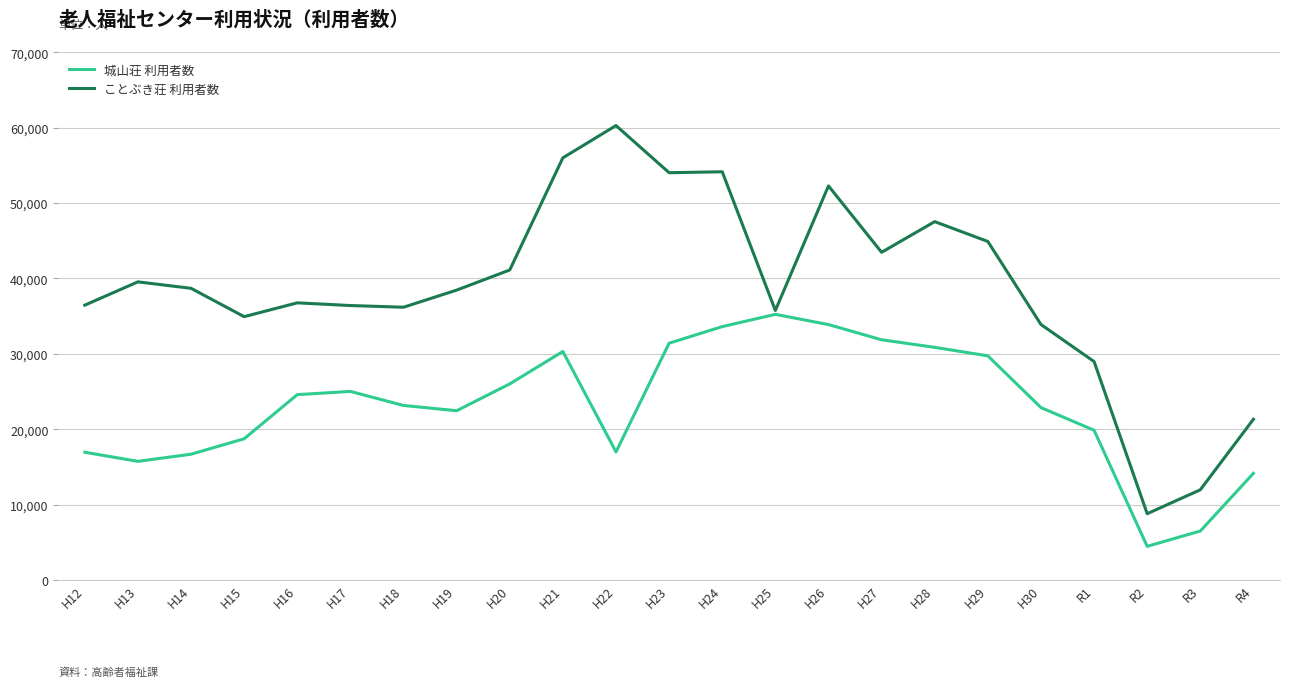

Does the chart have visible grid lines?

Yes